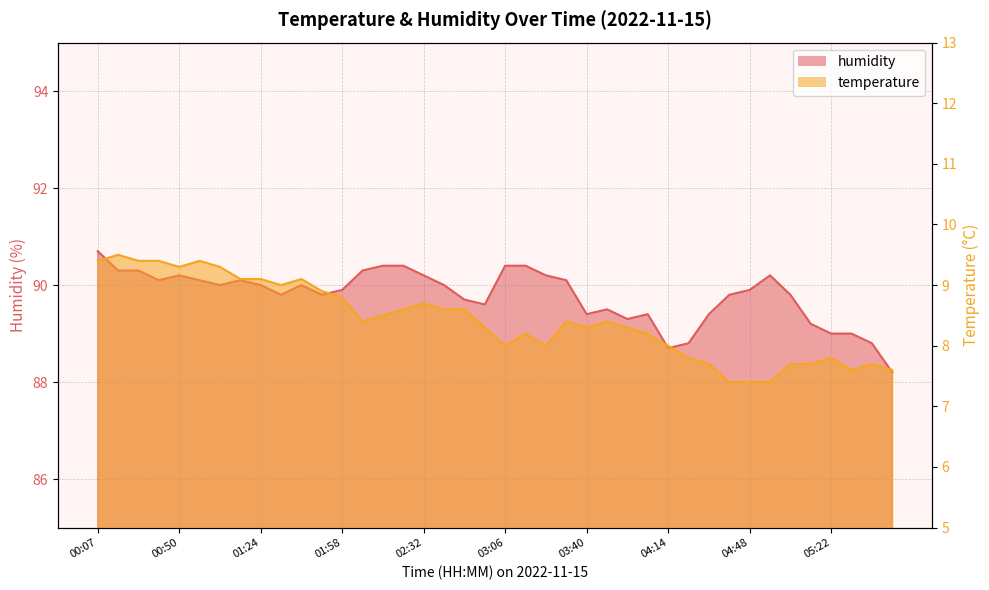

Reading right to left, extract all data points from this chart.

temperature: 05:47=7.6	05:38=7.7	05:30=7.6	05:22=7.8	05:13=7.7	05:05=7.7	04:56=7.4	04:48=7.4	04:39=7.4	04:31=7.7	04:22=7.8	04:14=8.0	04:05=8.2	03:57=8.3	03:49=8.4	03:40=8.3	03:32=8.4	03:23=8.0	03:15=8.2	03:06=8.0	02:58=8.3	02:49=8.6	02:41=8.6	02:32=8.7	02:23=8.6	02:14=8.5	02:06=8.4	01:58=8.8	01:49=8.9	01:41=9.1	01:32=9.0	01:24=9.1	01:15=9.1	01:07=9.3	00:58=9.4	00:50=9.3	00:42=9.4	00:33=9.4	00:25=9.5	00:07=9.4
humidity: 05:47=88.2	05:38=88.8	05:30=89.0	05:22=89.0	05:13=89.2	05:05=89.8	04:56=90.2	04:48=89.9	04:39=89.8	04:31=89.4	04:22=88.8	04:14=88.7	04:05=89.4	03:57=89.3	03:49=89.5	03:40=89.4	03:32=90.1	03:23=90.2	03:15=90.4	03:06=90.4	02:58=89.6	02:49=89.7	02:41=90.0	02:32=90.2	02:23=90.4	02:14=90.4	02:06=90.3	01:58=89.9	01:49=89.8	01:41=90.0	01:32=89.8	01:24=90.0	01:15=90.1	01:07=90.0	00:58=90.1	00:50=90.2	00:42=90.1	00:33=90.3	00:25=90.3	00:07=90.7